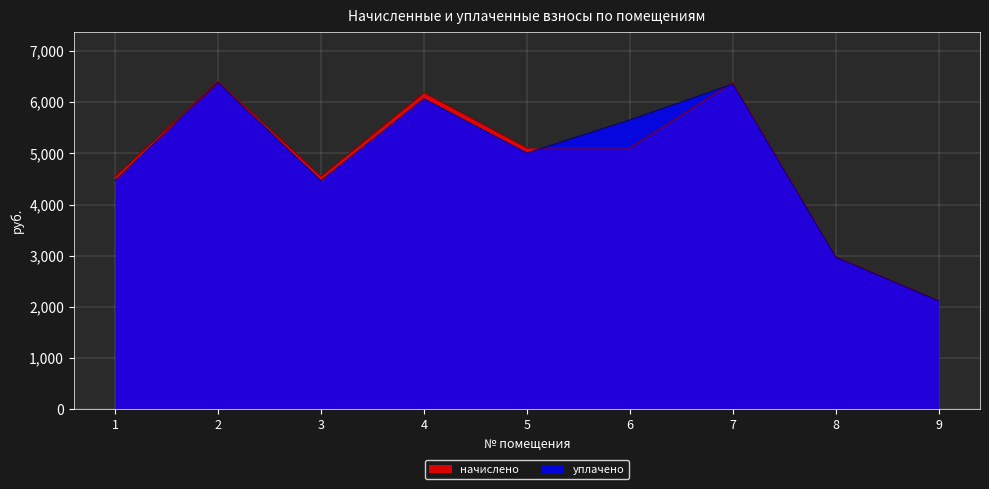

What is the greatest value displayed?

6408.4